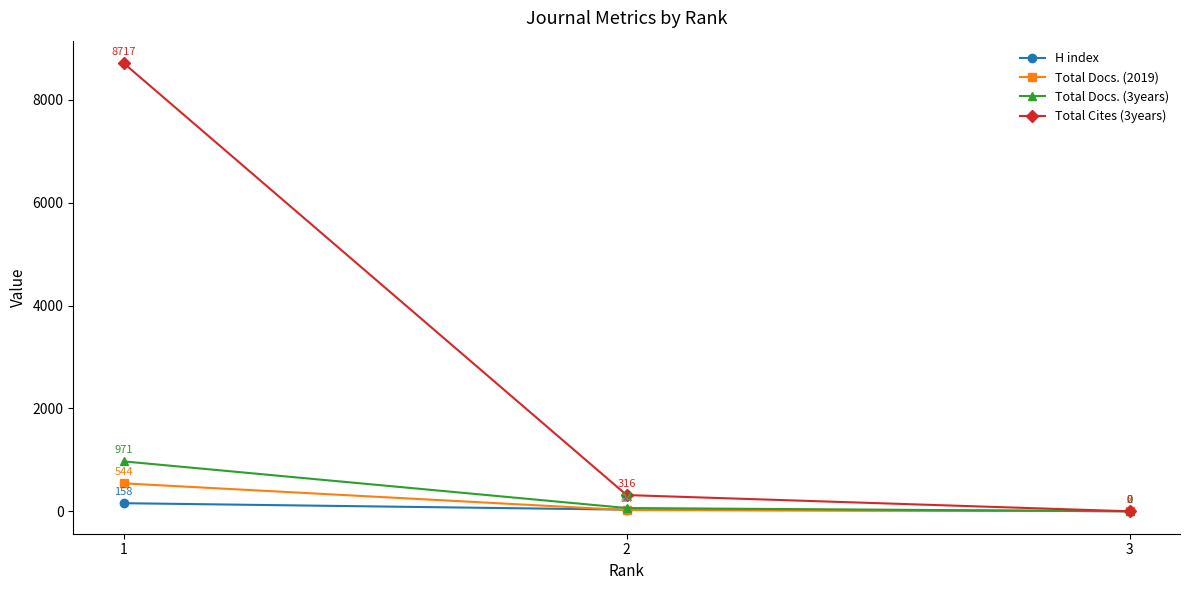

Reading left to right, transcribe all the data shown in this chart.

H index: 158	32	2
Total Docs. (2019): 544	24	5
Total Docs. (3years): 971	64	0
Total Cites (3years): 8717	316	0